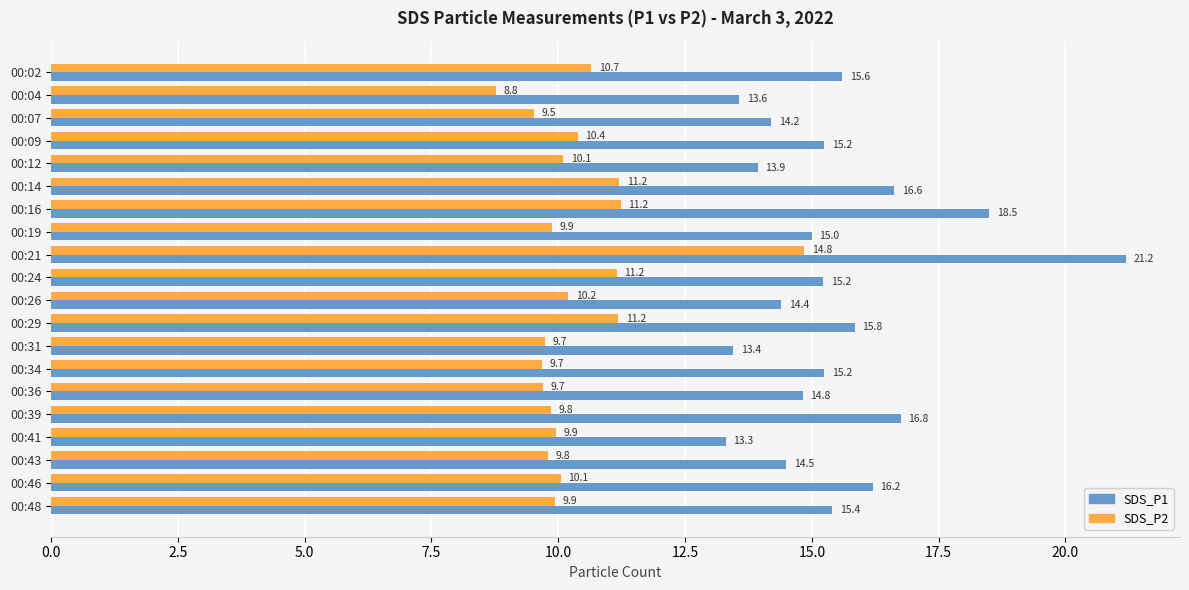

At which label is SDS_P1 closest to 17?

00:39